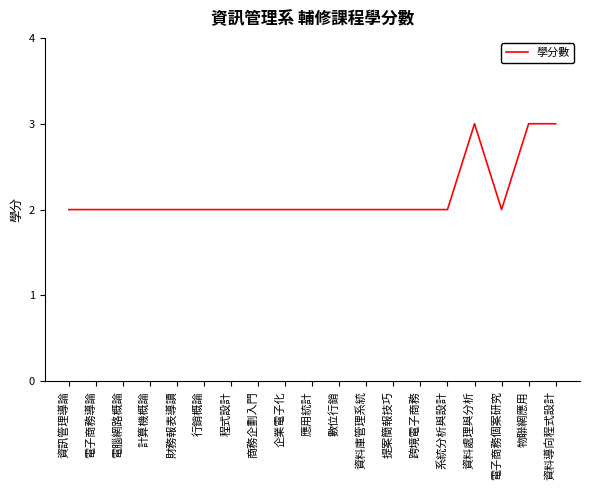

What value does the data have at 資料處理與分析?

3